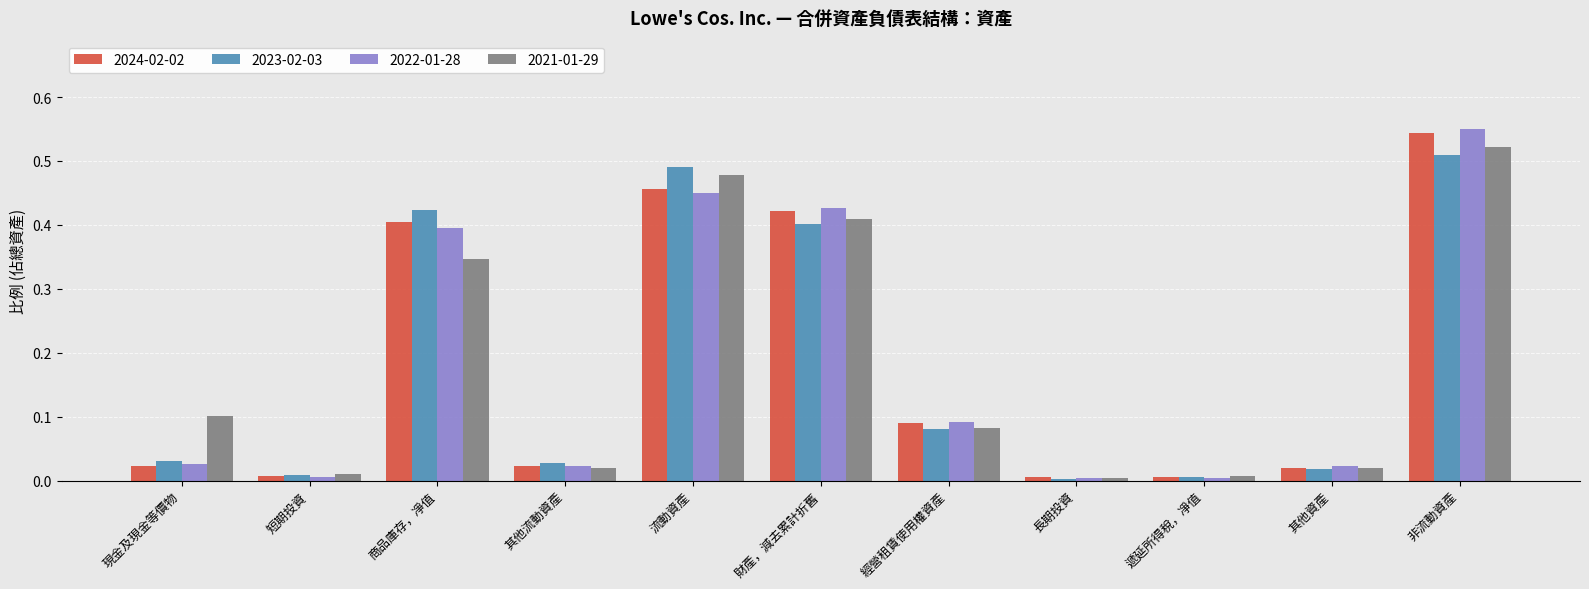

At which category is the sum across all series the highest?

非流動資產